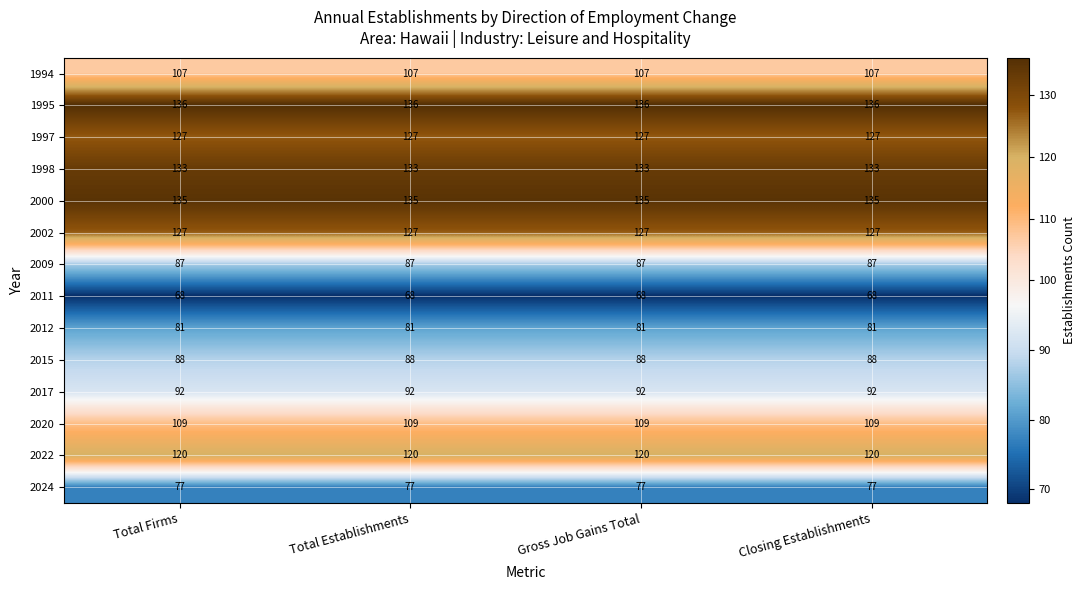

What is the average value of the 2017 series?

92